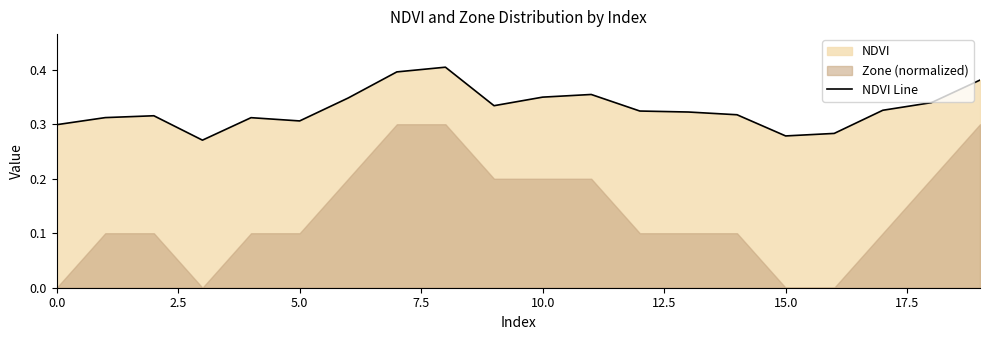

True or false: the data shows 0.3 at 9.

True